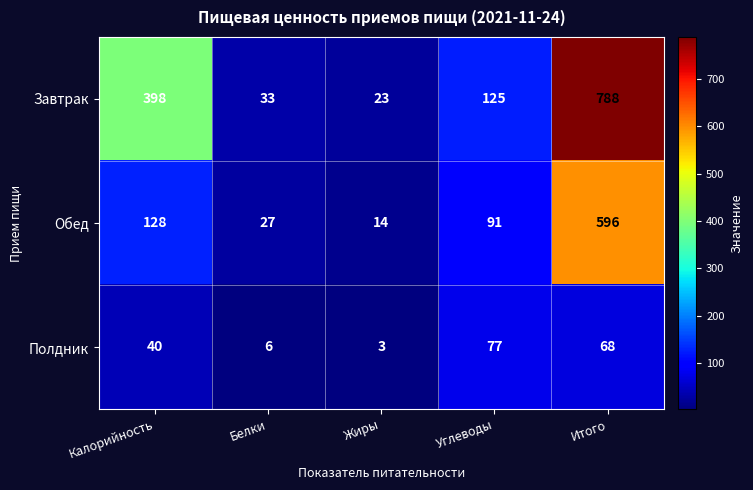

List the series in order of their peak value, lowest first.

Полдник, Обед, Завтрак